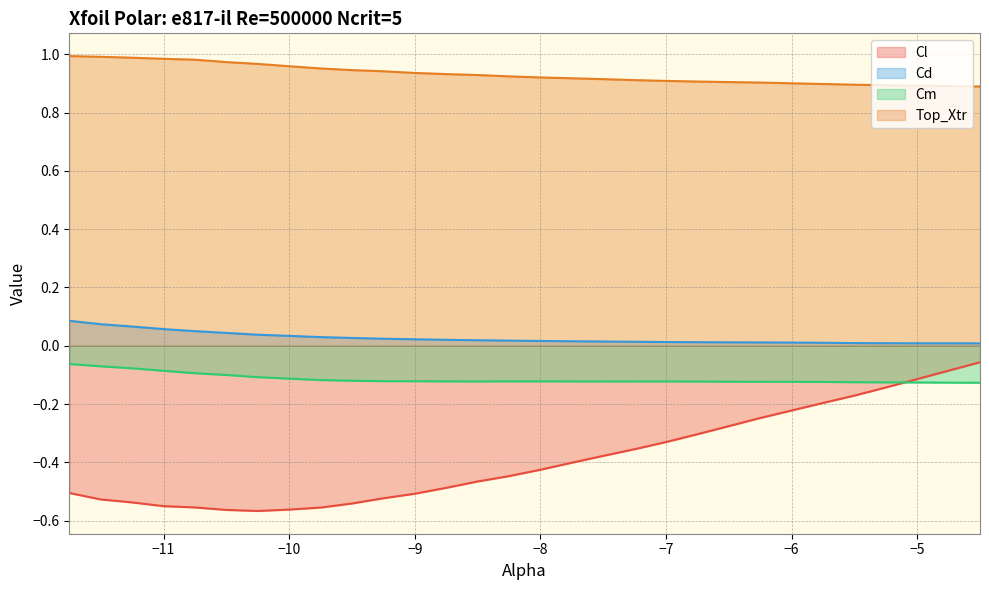

What is the value of the Cl point at the 22nd from the left?

-0.3